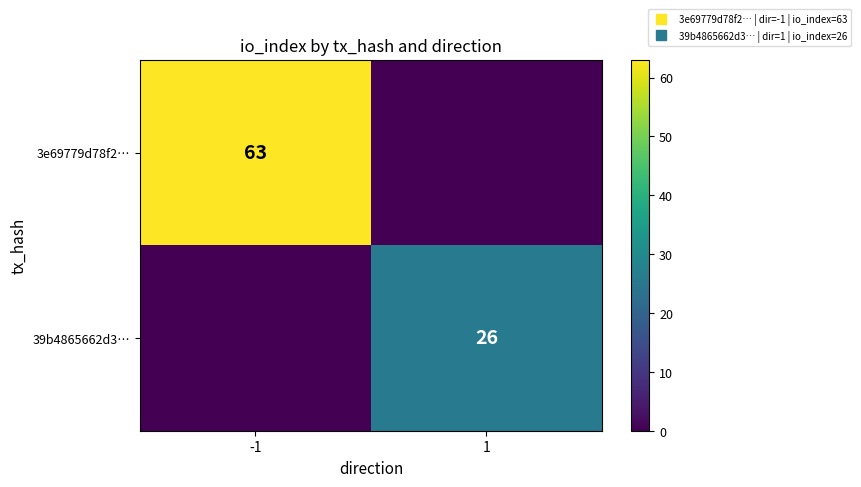

List the series in order of their peak value, lowest first.

39b4865662d3…, 3e69779d78f2…